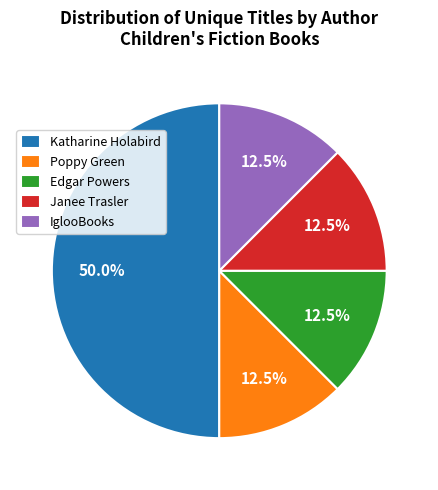

Between Poppy Green and Katharine Holabird, which is larger?

Katharine Holabird